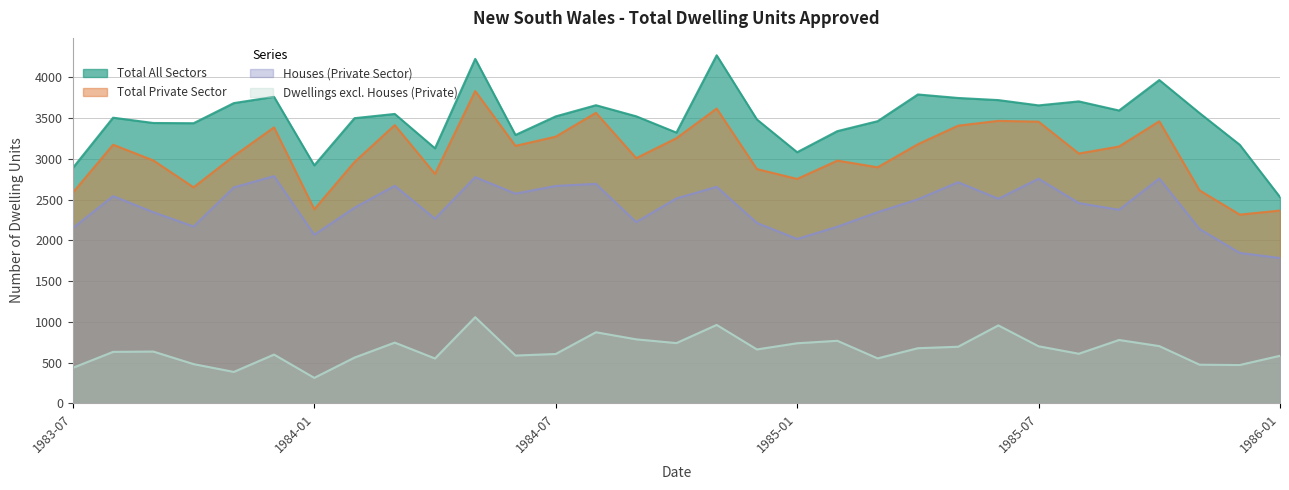

At which category is the sum across all series the highest?

1984-05